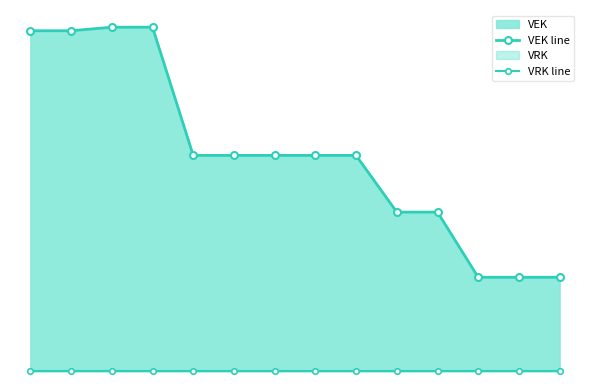

Is the value of VRK line at 2 greater than the value of VEK line at 0?

No